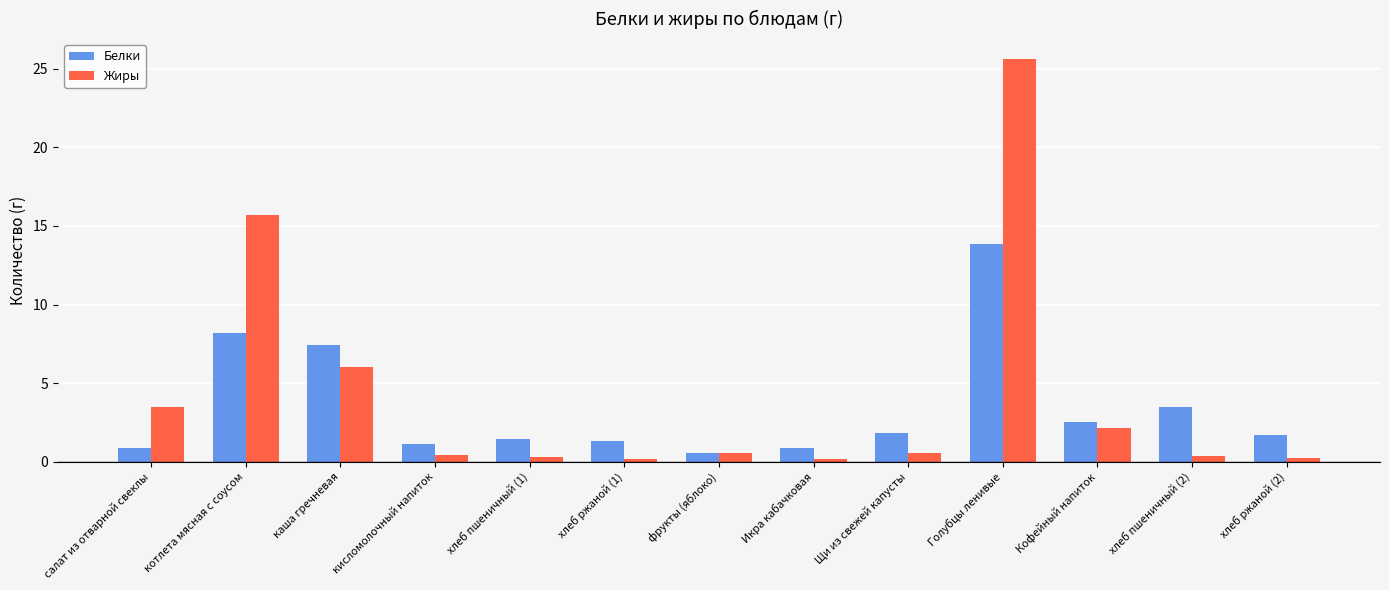

What is the greatest value displayed?

25.6